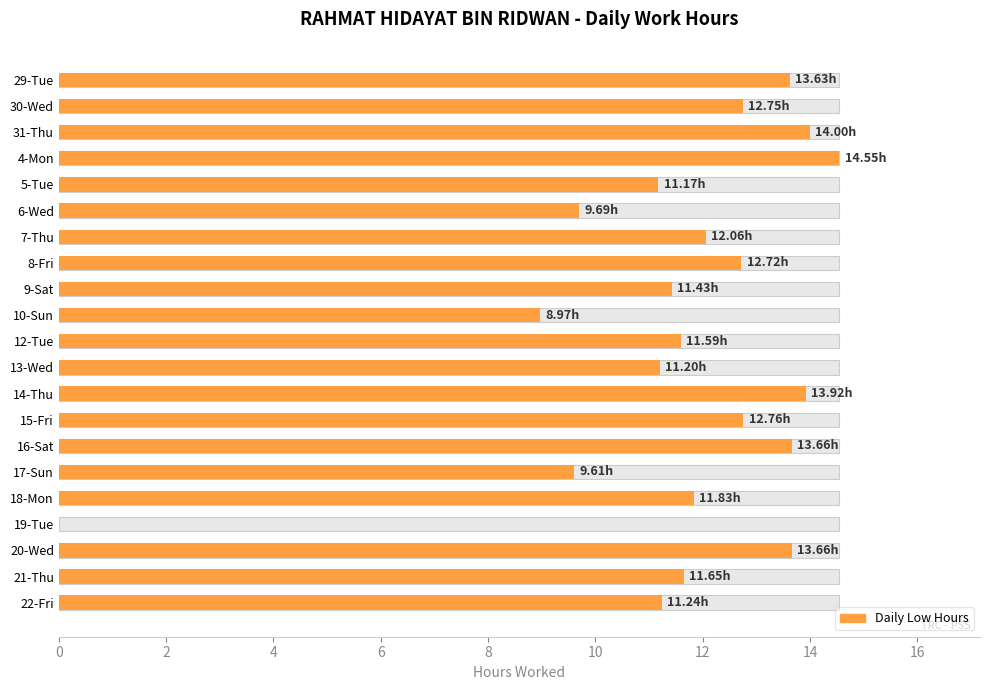

What is the ratio of the value at 10-Sun to the value at 30-Wed?

0.7